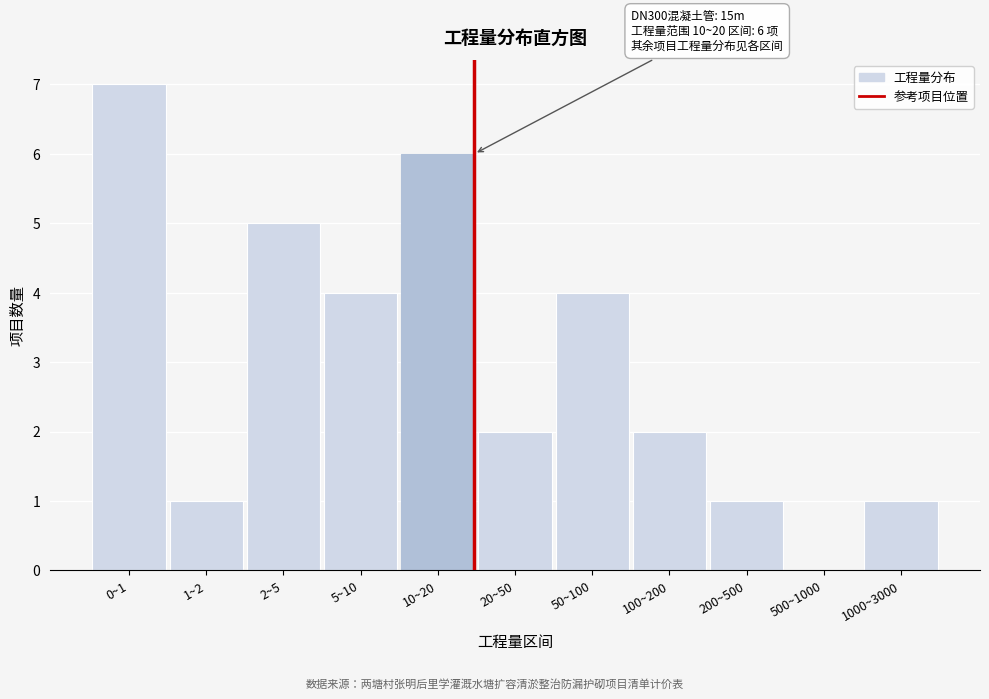

Reading right to left, extract all data points from this chart.

1000~3000=1	500~1000=0	200~500=1	100~200=2	50~100=4	20~50=2	10~20=6	5~10=4	2~5=5	1~2=1	0~1=7